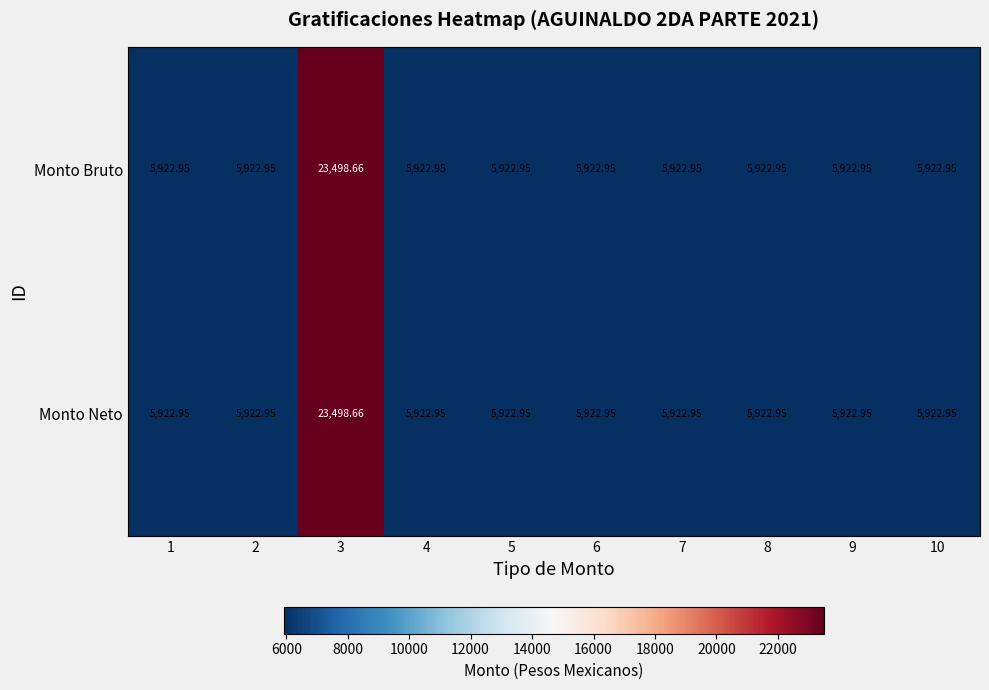

Is the value of Monto Neto at 7 greater than the value of Monto Bruto at 3?

No